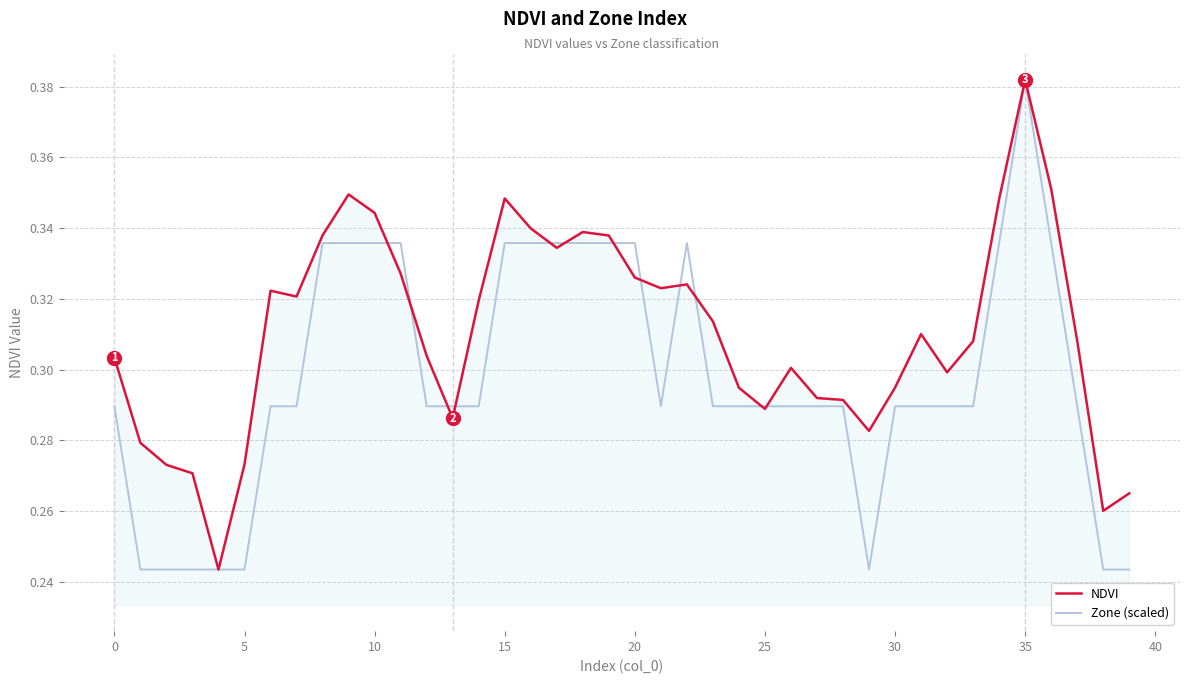

Which series has the largest total across all categories?

NDVI